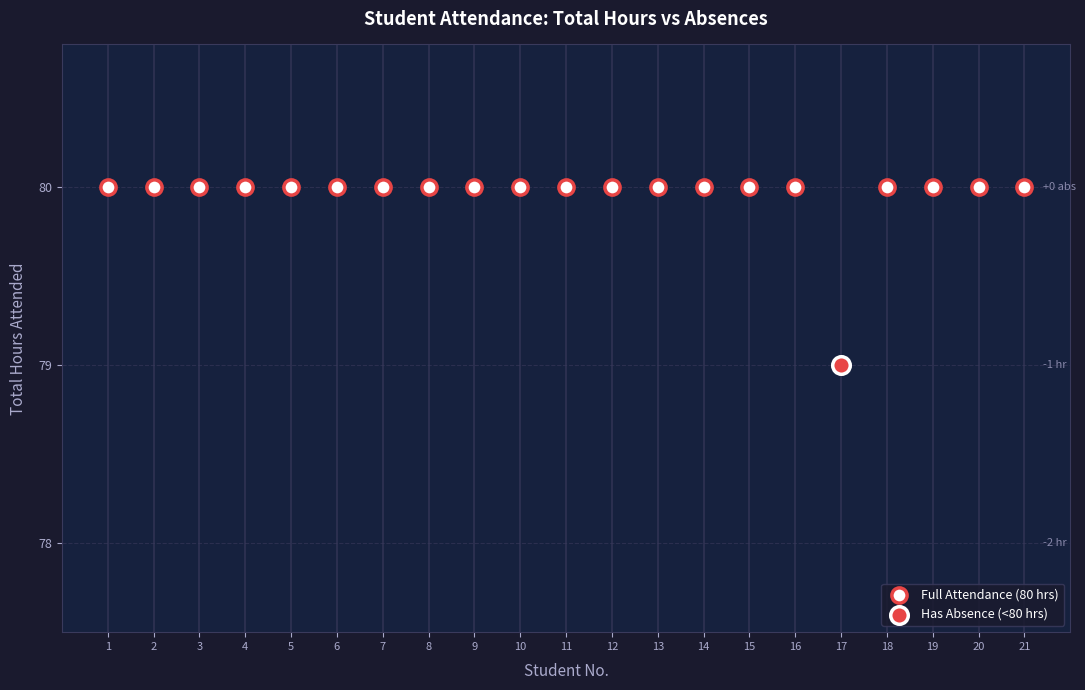

Which series reaches the minimum Y coordinate?

Has Absence (<80 hrs)